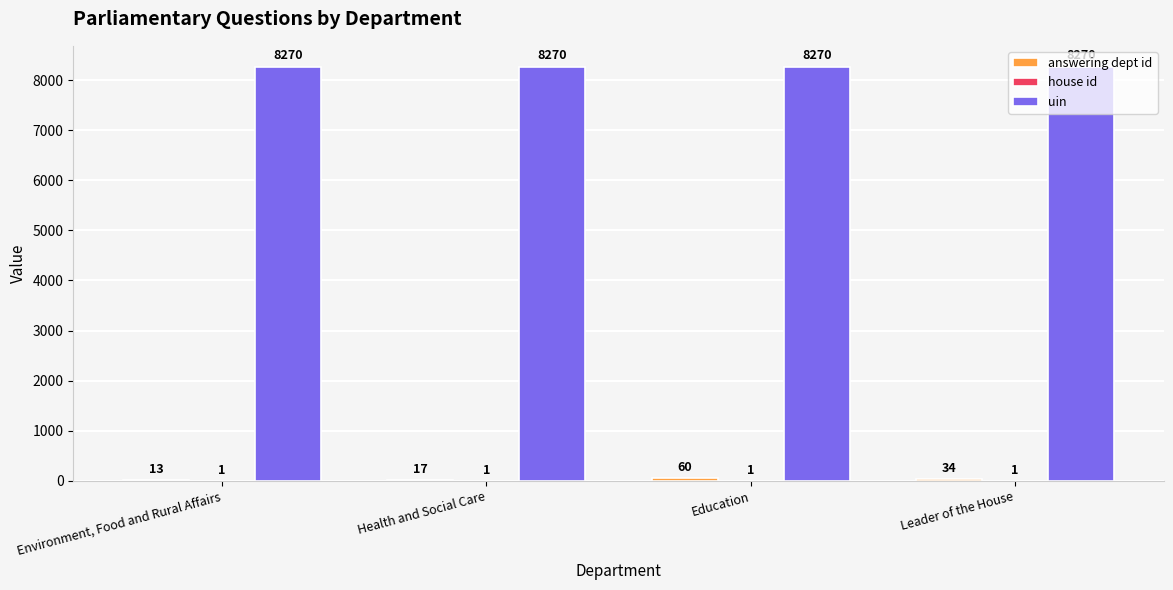

Read the uin value at Health and Social Care.

8270